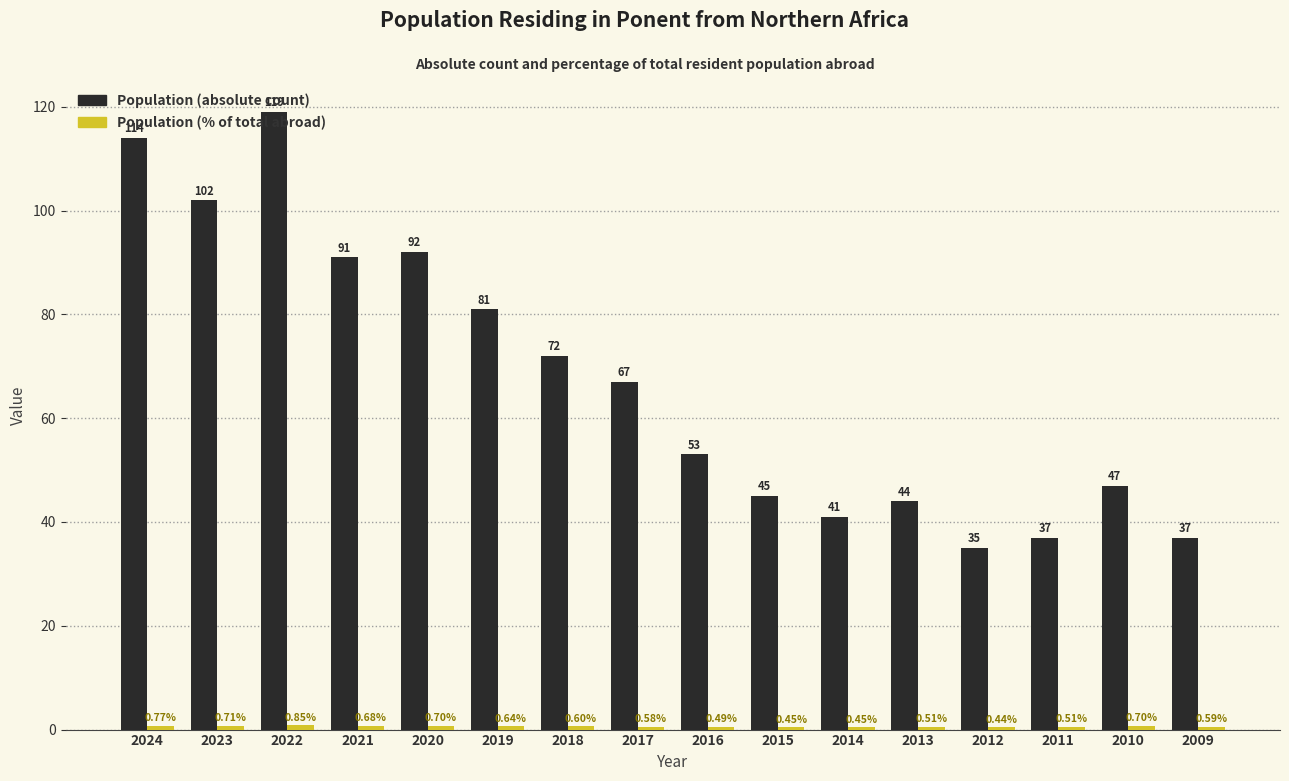

What is the value of the Population (absolute count) bar at the 11th from the left?

41.0